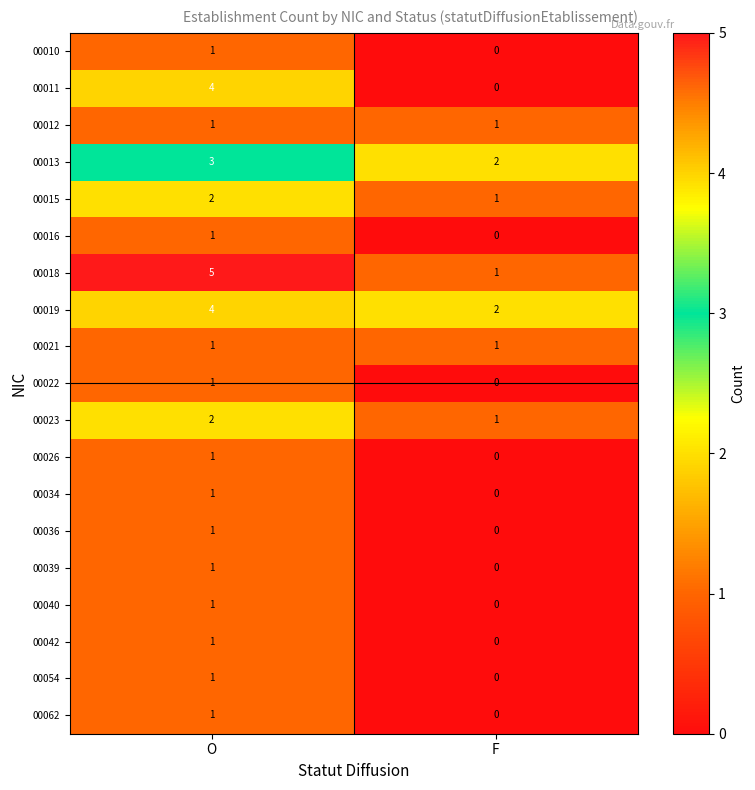

The value of 00011 at O is 1. True or false?

False